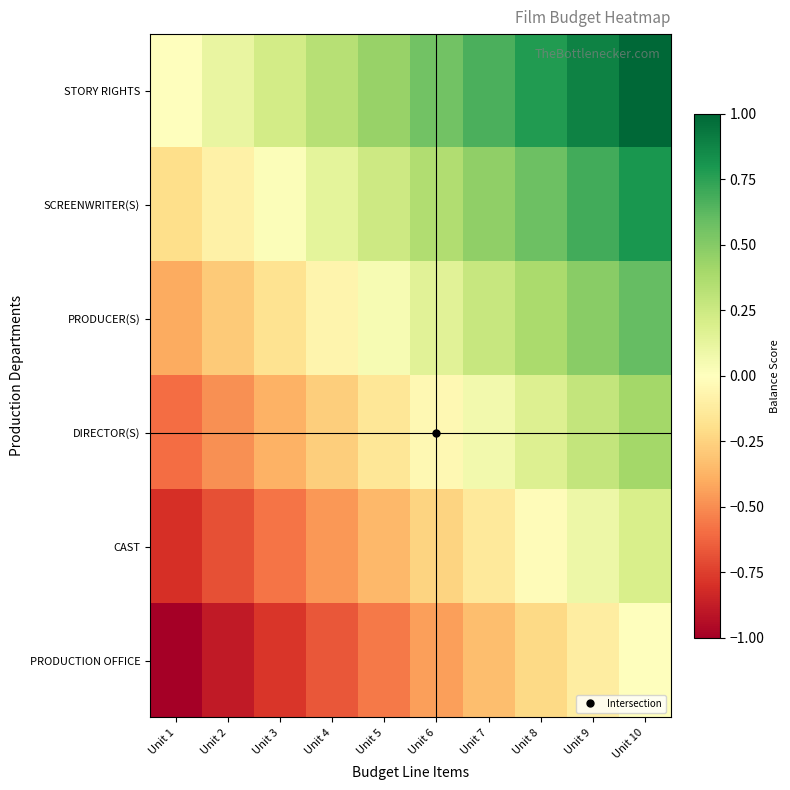

At which category does the chart reach its minimum across all series?

Unit 1